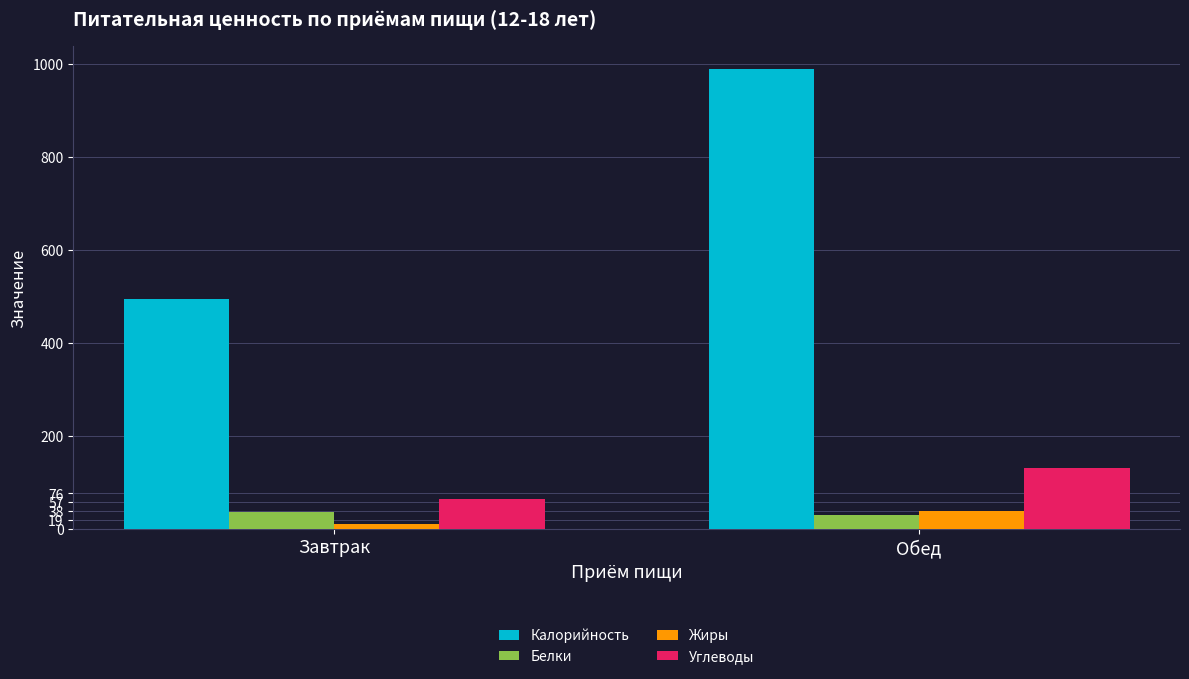

List the labels in order of Калорийность value, smallest first.

Завтрак, Обед